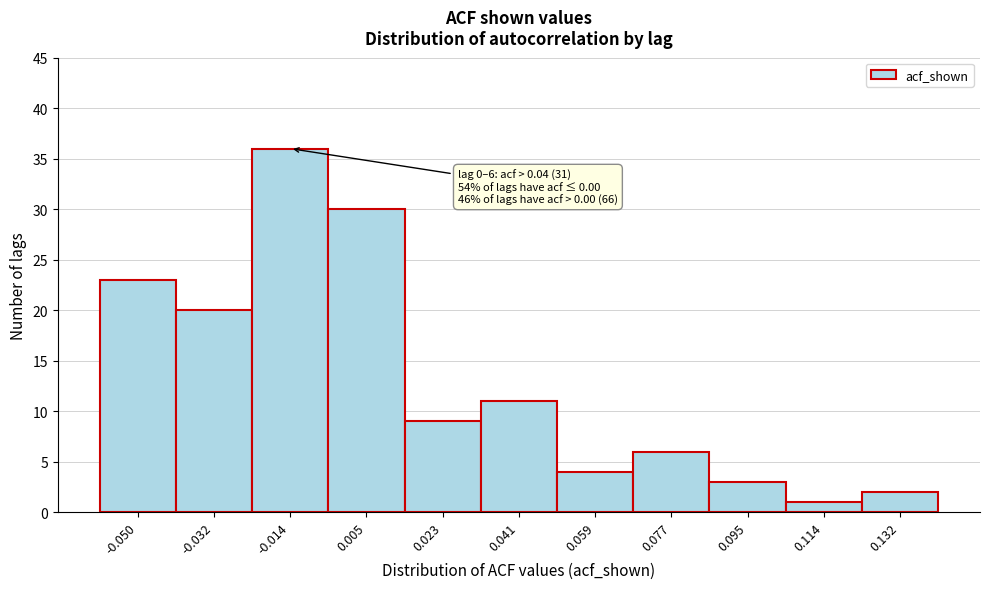

Reading right to left, list all the values displayed in this chart.

0.132=2	0.114=1	0.095=3	0.077=6	0.059=4	0.041=11	0.023=9	0.005=30	-0.014=36	-0.032=20	-0.050=23